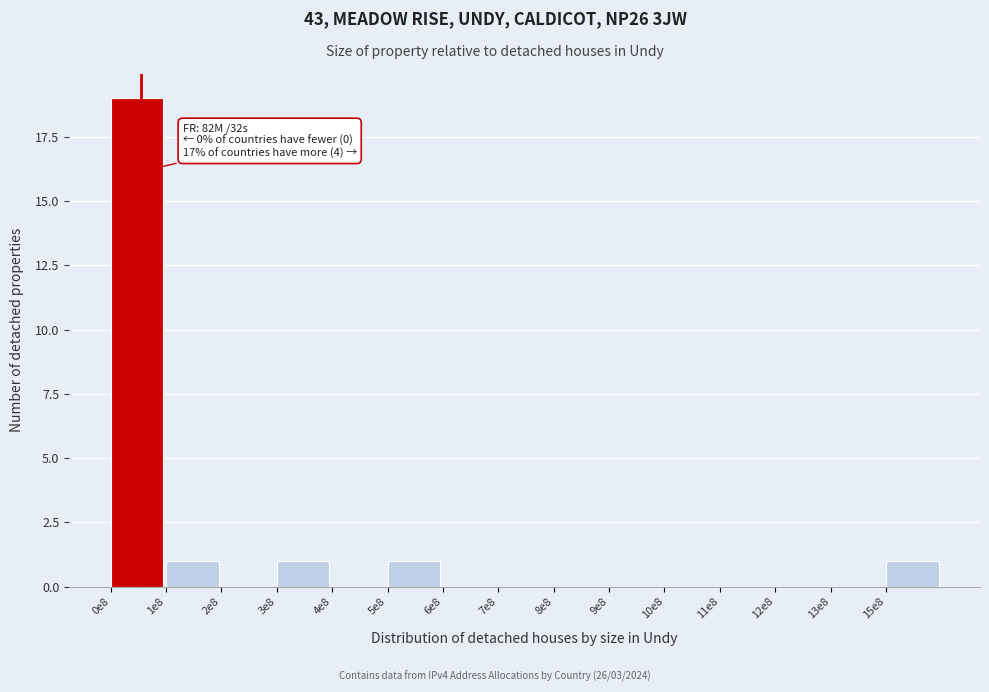

Reading left to right, list all the values displayed in this chart.

0e8=19	1e8=1	2e8=0	3e8=1	4e8=0	5e8=1	6e8=0	7e8=0	8e8=0	9e8=0	10e8=0	11e8=0	12e8=0	13e8=0	15e8=1